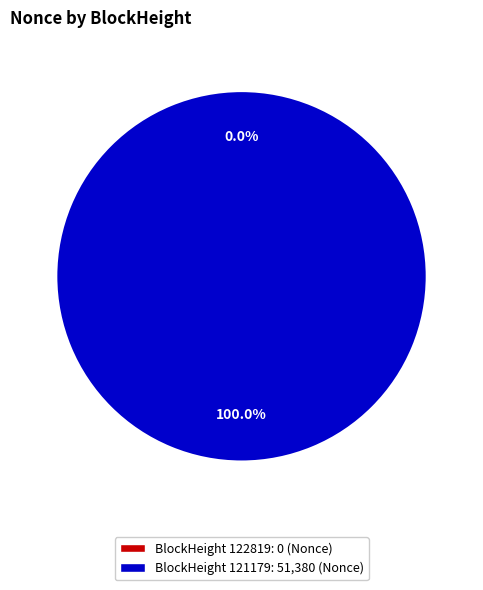

What is the change in value from 122819 to 121179?

+51380